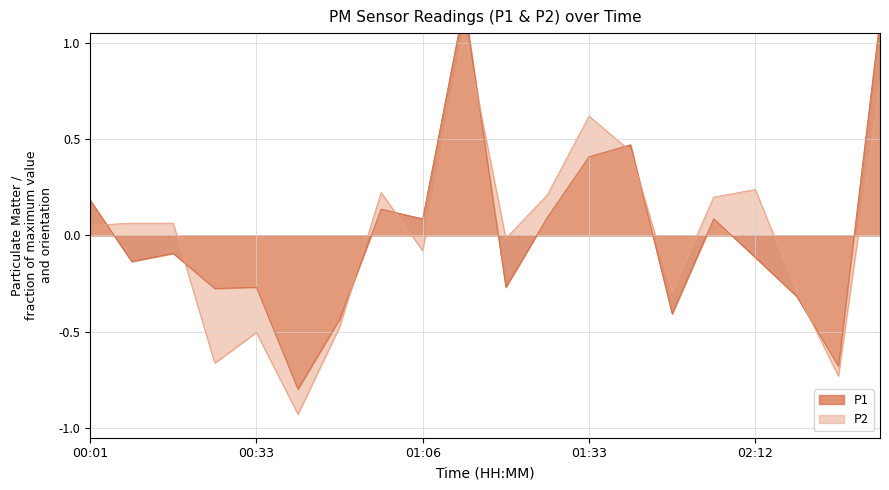

After their last crossing, which series has the higher values: P1 or P2?

P1